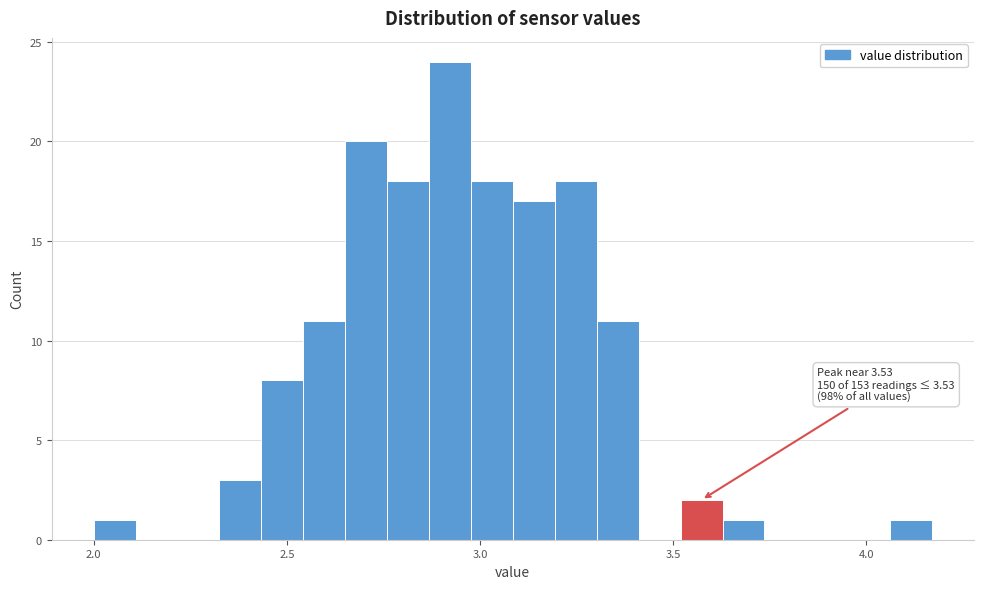

Around what value on the x-axis is the tallest bar? Give the approximate position of its centre, as read against the axis.

2.90